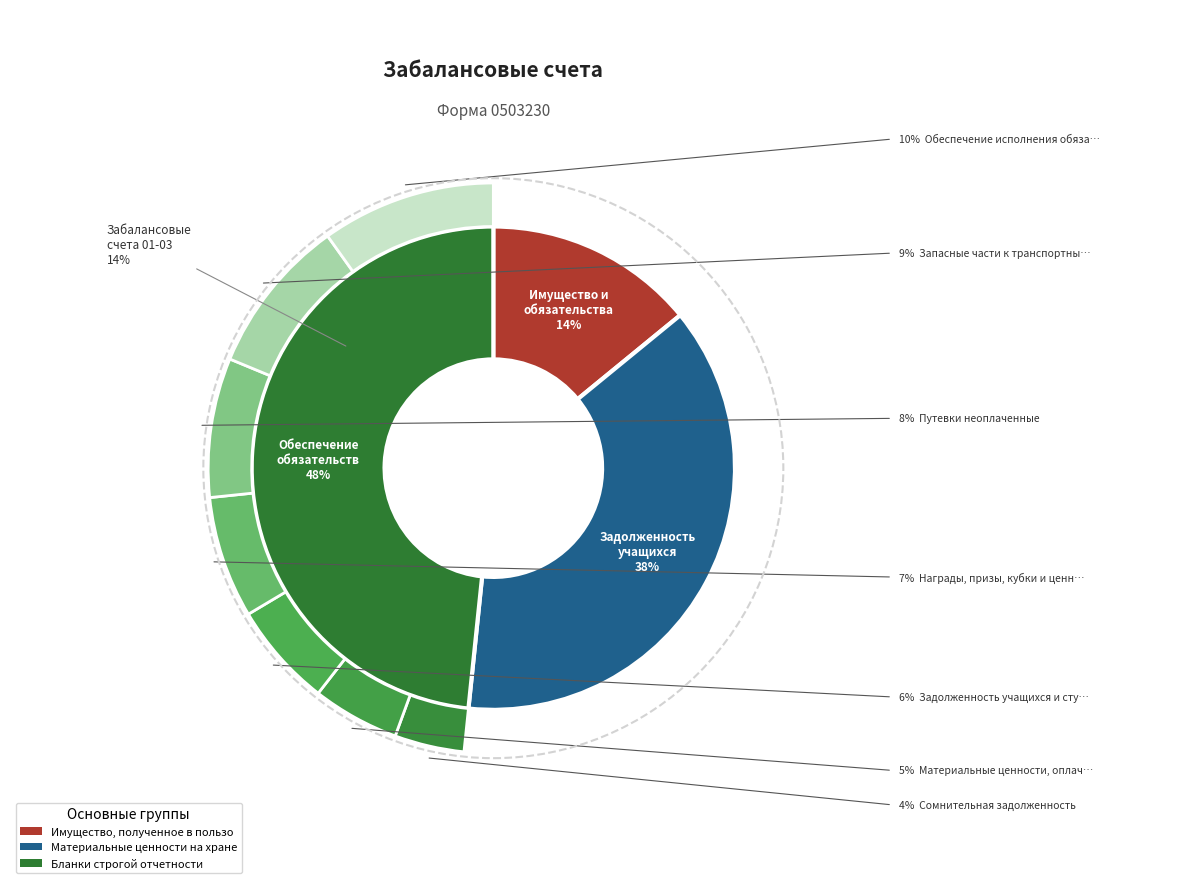

Is it true that Путевки неоплаченные is 8% of the pie?

True